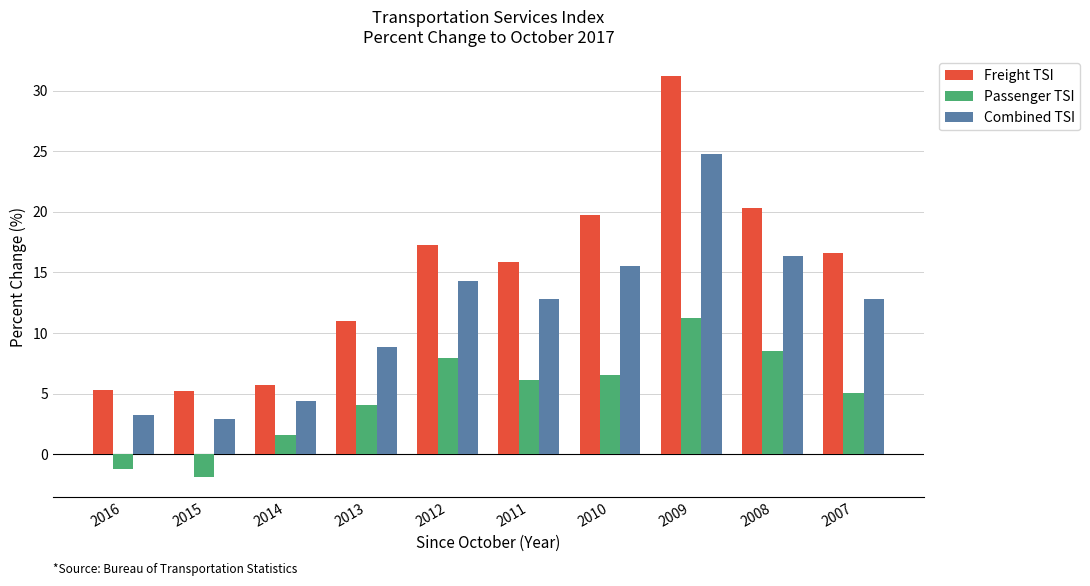

What are all the series names shown in the legend?

Freight TSI, Passenger TSI, Combined TSI